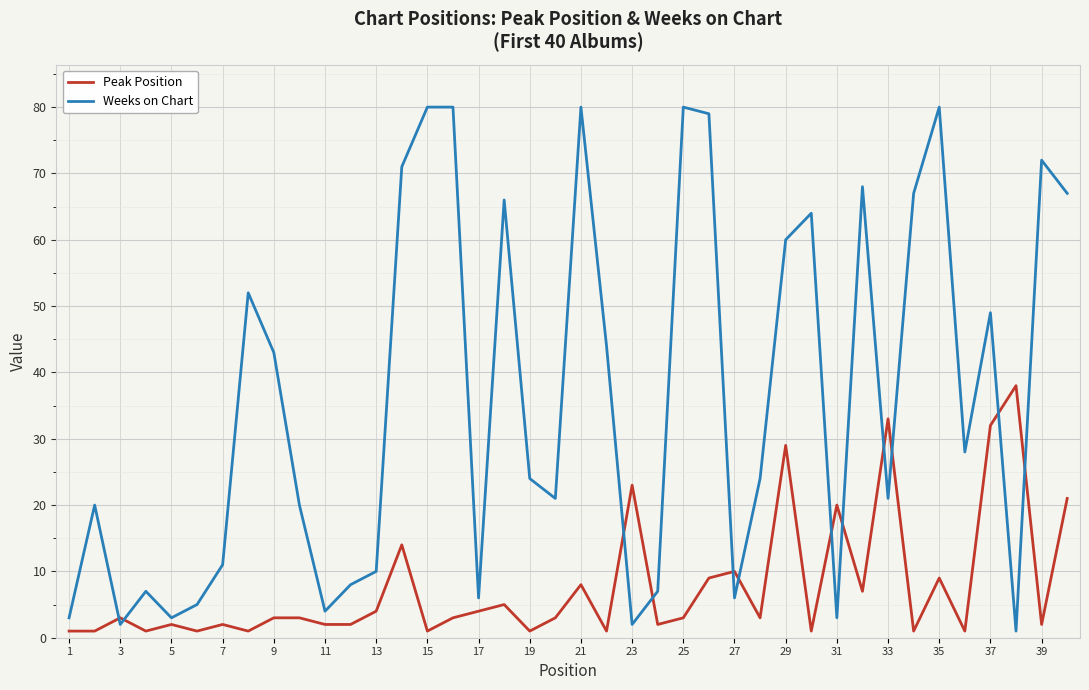

Which series has the largest total across all categories?

Weeks on Chart